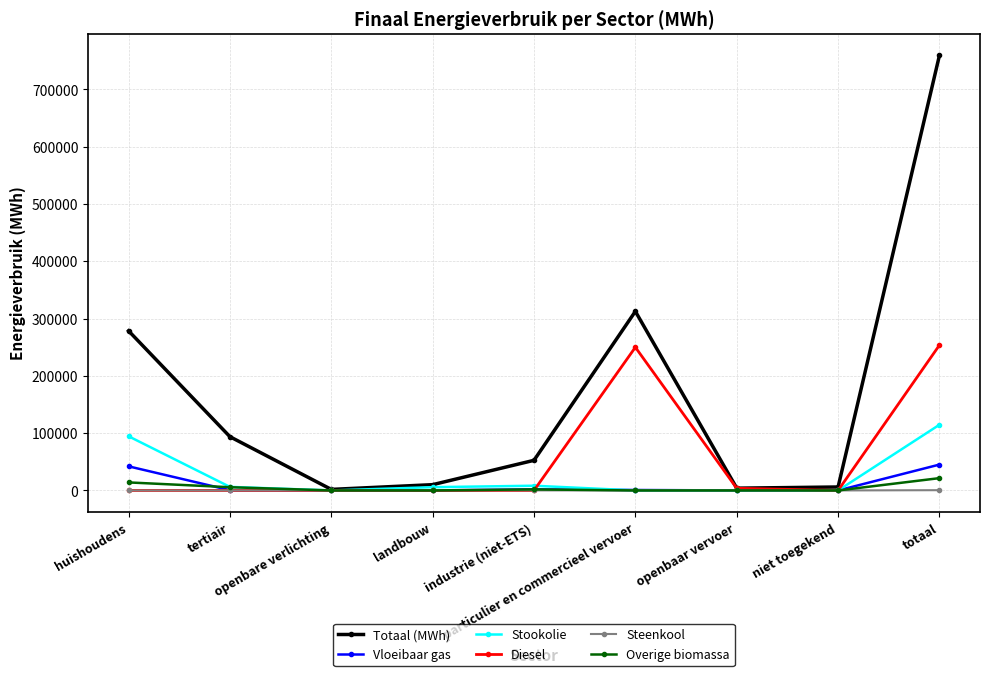

What is the maximum value shown in the chart?

759348.6